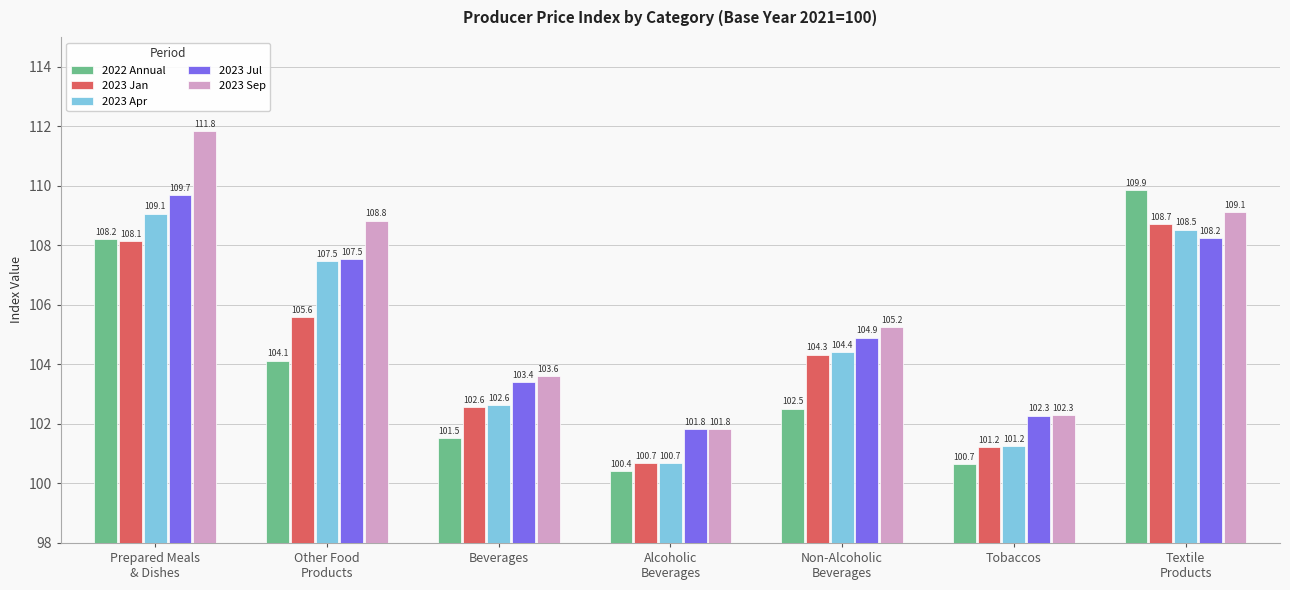

What is the sum of all 2022 Annual values?

727.3